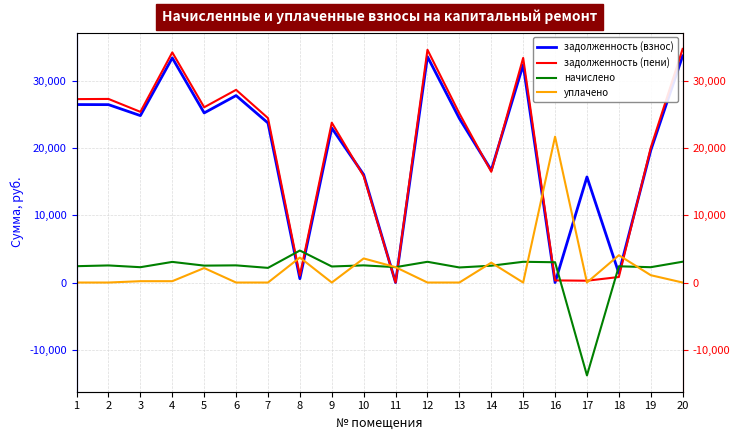

What is the sum of all задолженность (пени) values?

399236.4